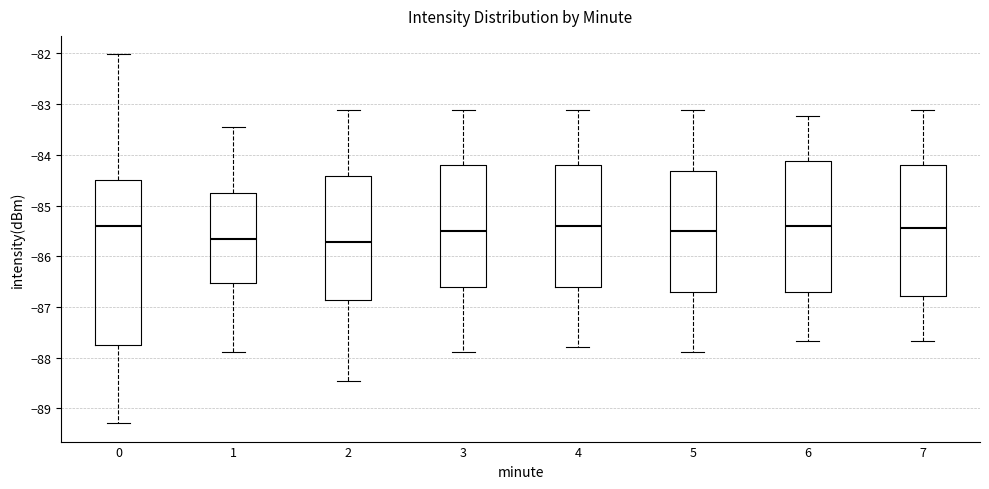

Where is the lower edge of the box at x = 6 on the y-axis? The values are not printed on the chart, so give them approximately, as read against the axis.

-86.7